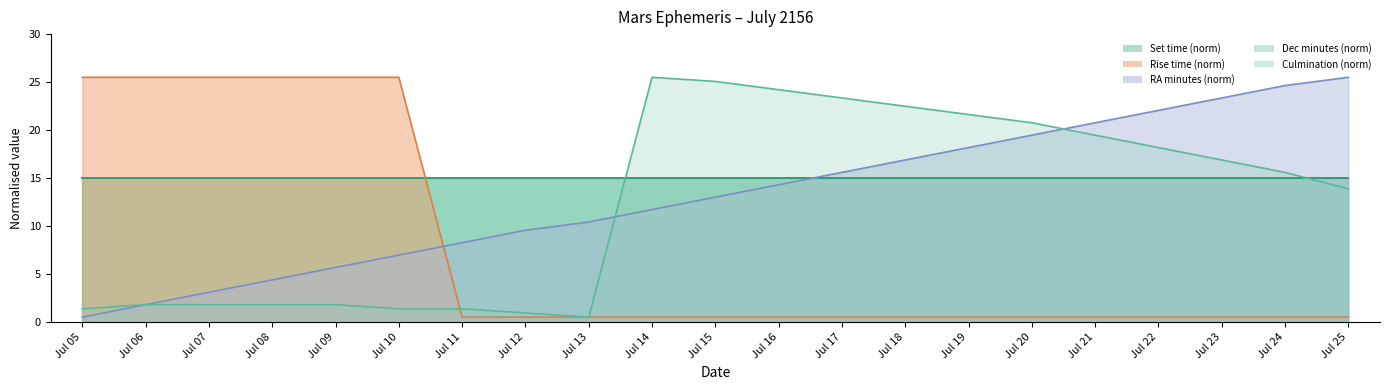

What is the difference between the second highest and second lowest values in the RA_min series?

22.8